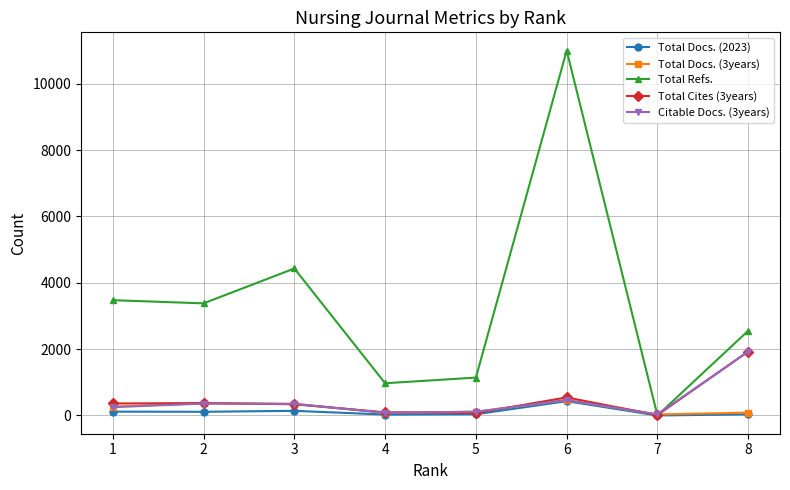

At which category is the sum across all series the highest?

6